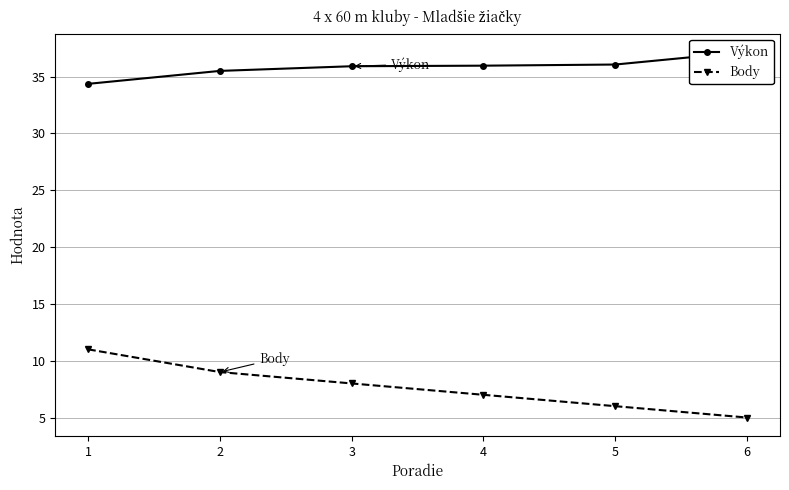

Count the number of data series in this chart.

2